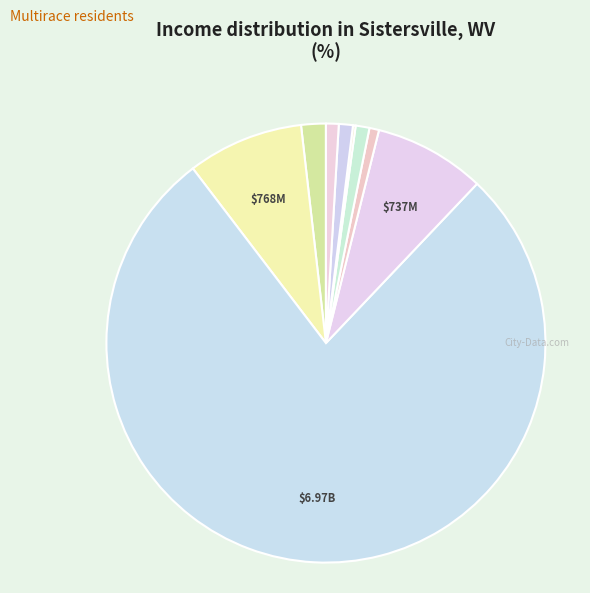

Rank the categories by value from lowest to highest.

7, 5, 9, 6, 8, 1, 4, 2, 3